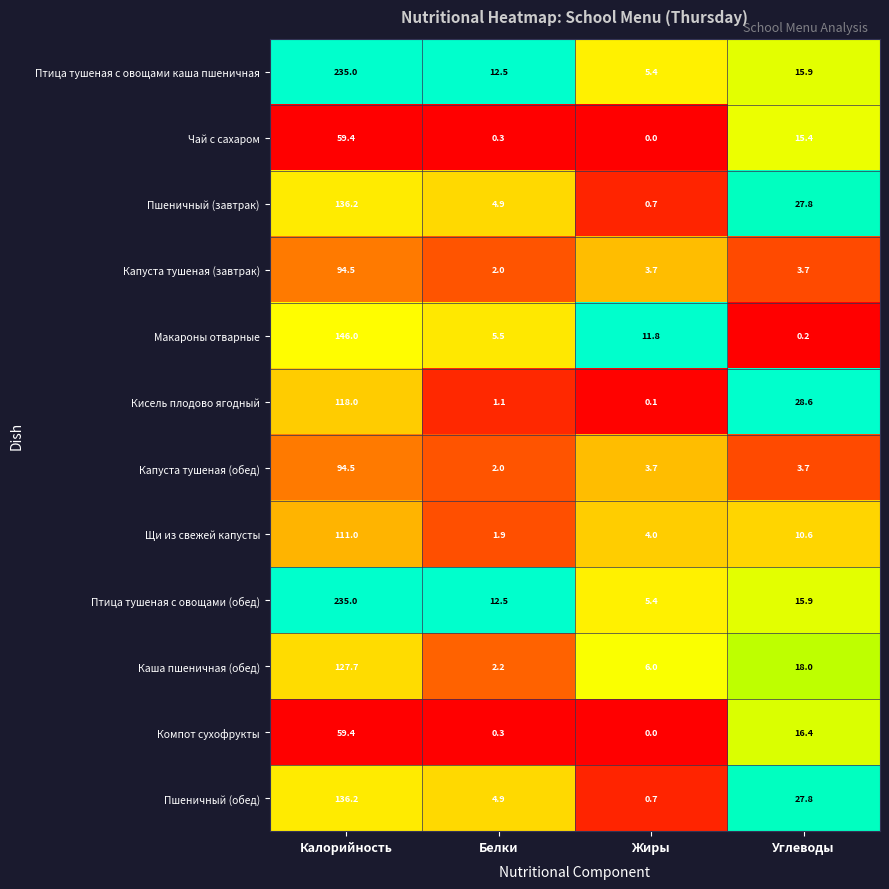

At which label does Щи из свежей капусты reach its peak?

Калорийность